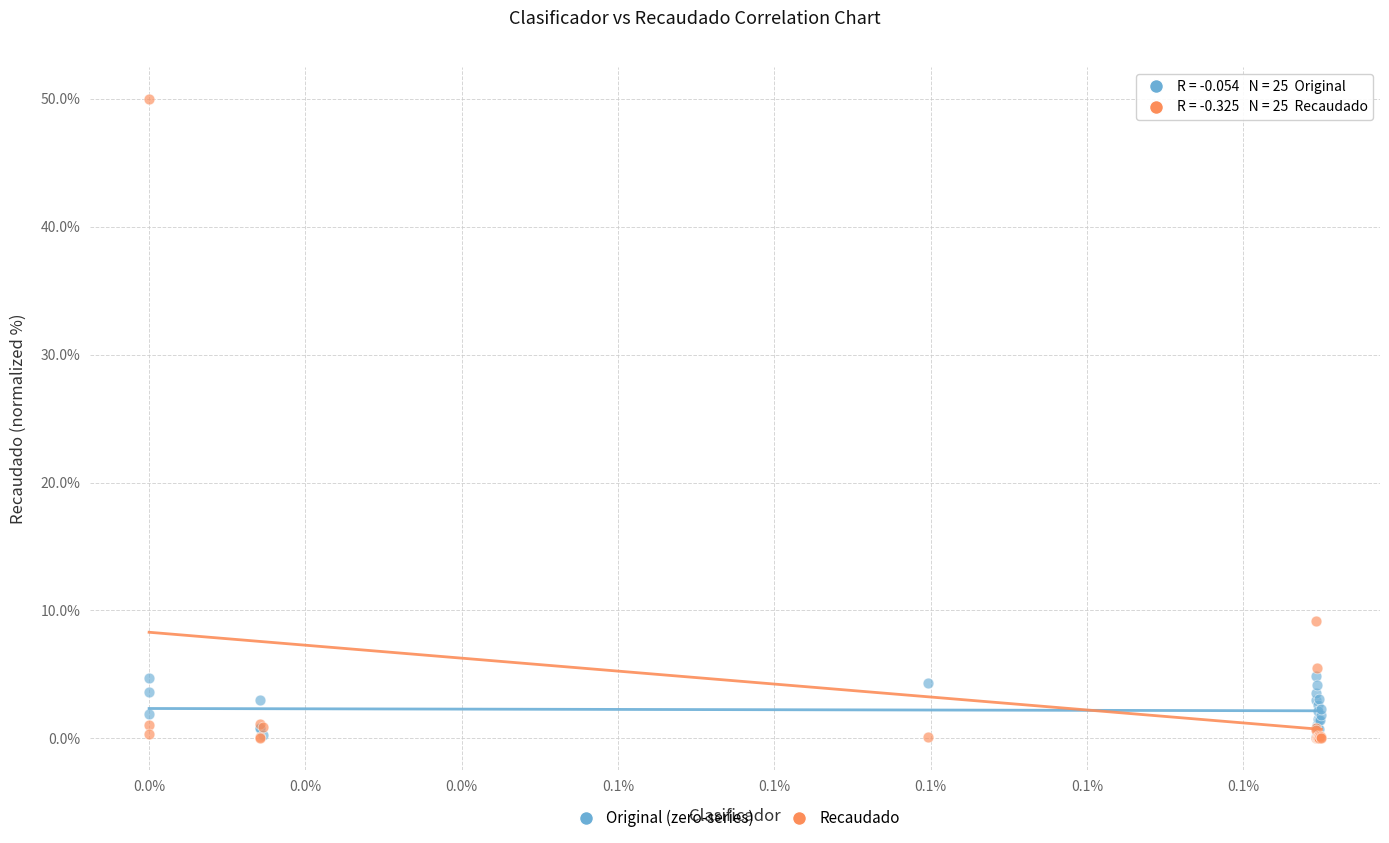

Across all series, what Y value is closest to 25?

9.2